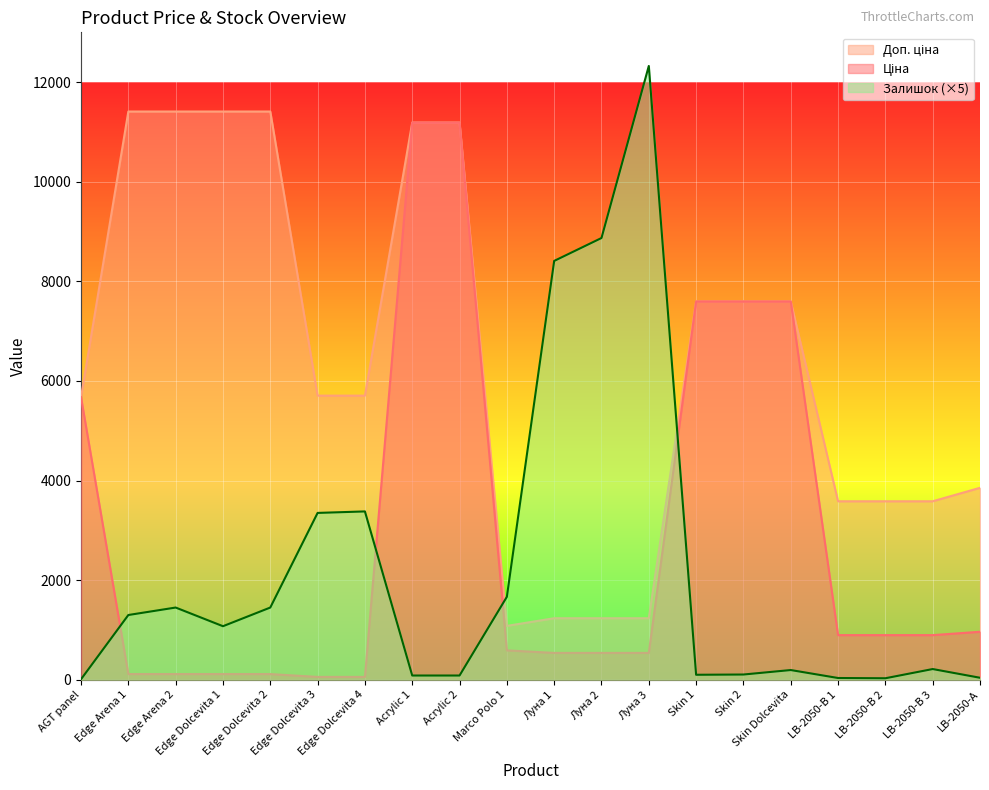

In Залишок, how many points are lower than both neighbors (excluding endpoints)?

3